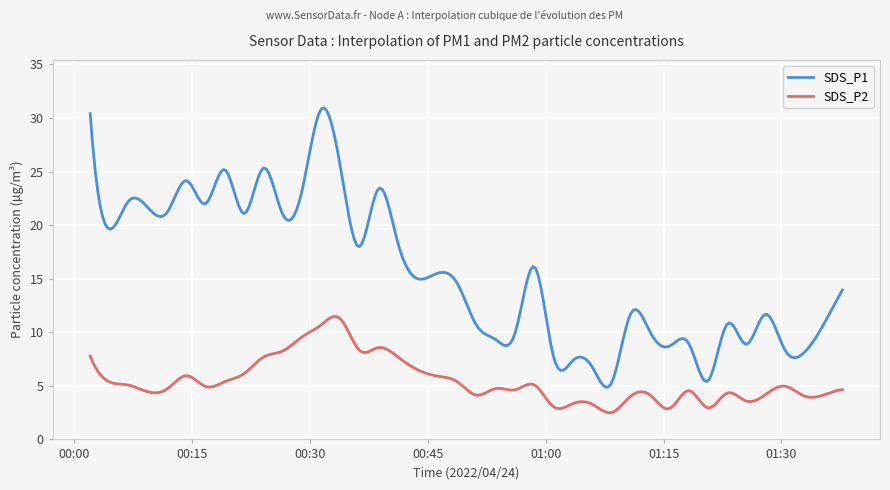

Which series has the widest spread of values?

SDS_P1